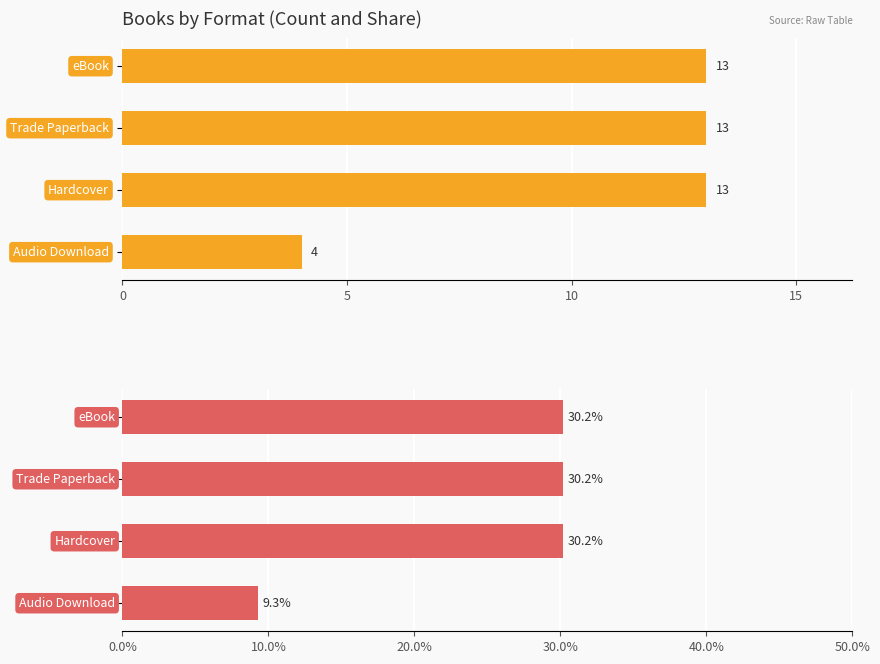

True or false: Percentage has a value of 30.2 at 10.

True